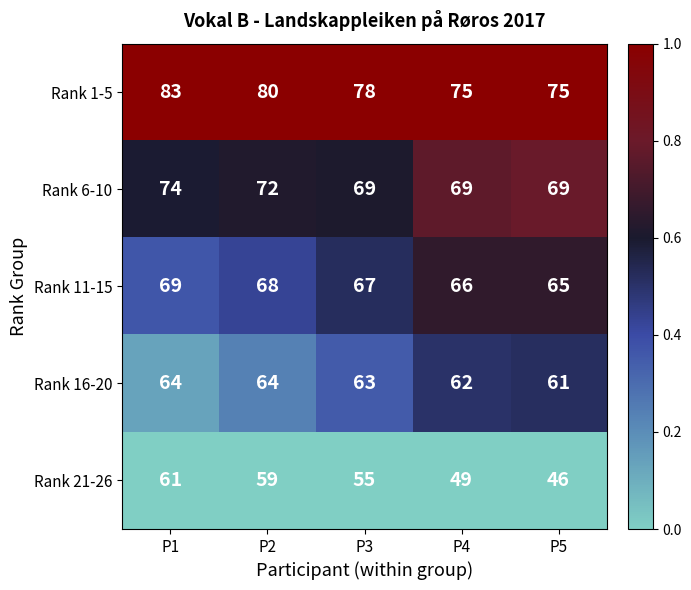

The value of Rank 6-10 at P1 is 118. True or false?

False